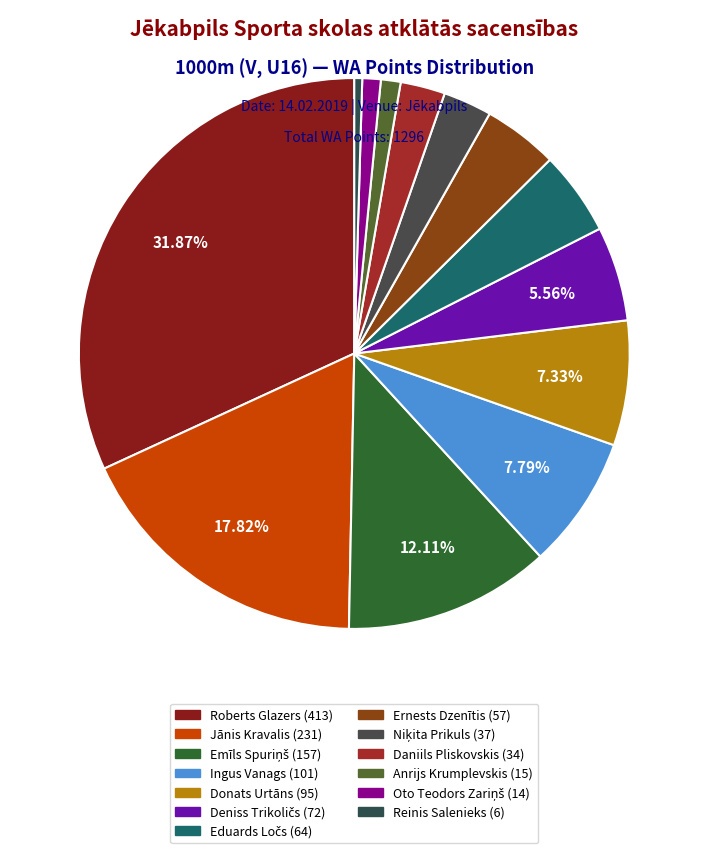

Is Deniss Trikoličs the majority of the pie?

No